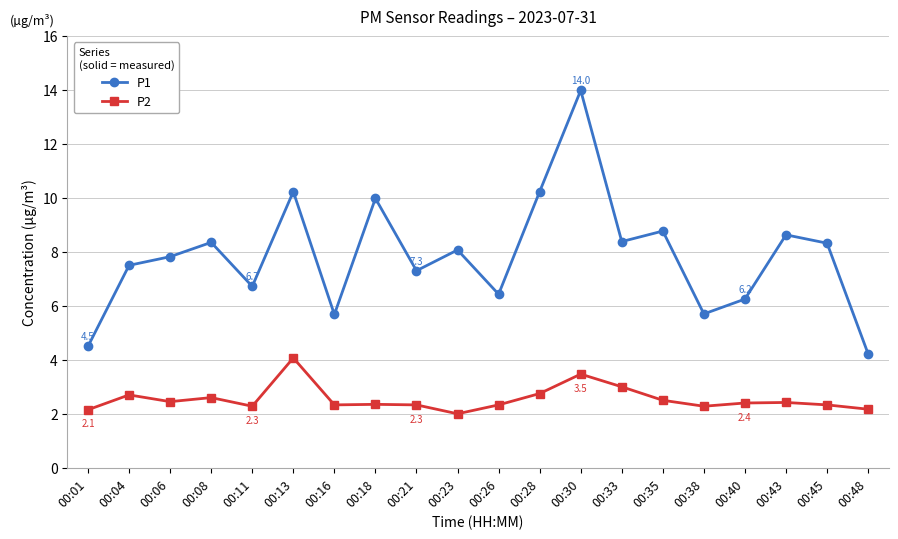

Where is P1 nearest to the value 9?

00:35